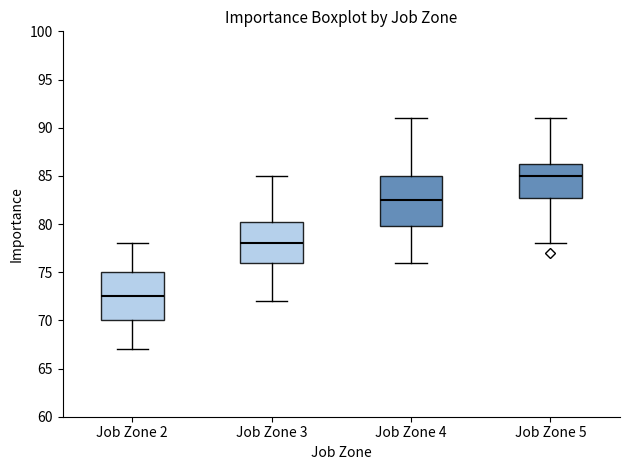

Reading left to right, read every box against the y-axis: the position of its median line, the range the box covers, and the ends of its whiskers. The values are not printed on the chart, so give them approximately, as read against the axis.

Job Zone 2: median 72.5, box 70.0 to 75.0, whiskers 67.0 to 78.0
Job Zone 3: median 78.0, box 76.0 to 80.5, whiskers 72.0 to 85.0
Job Zone 4: median 82.5, box 80.0 to 85.0, whiskers 76.0 to 91.0
Job Zone 5: median 85.0, box 83.0 to 86.5, whiskers 78.0 to 91.0